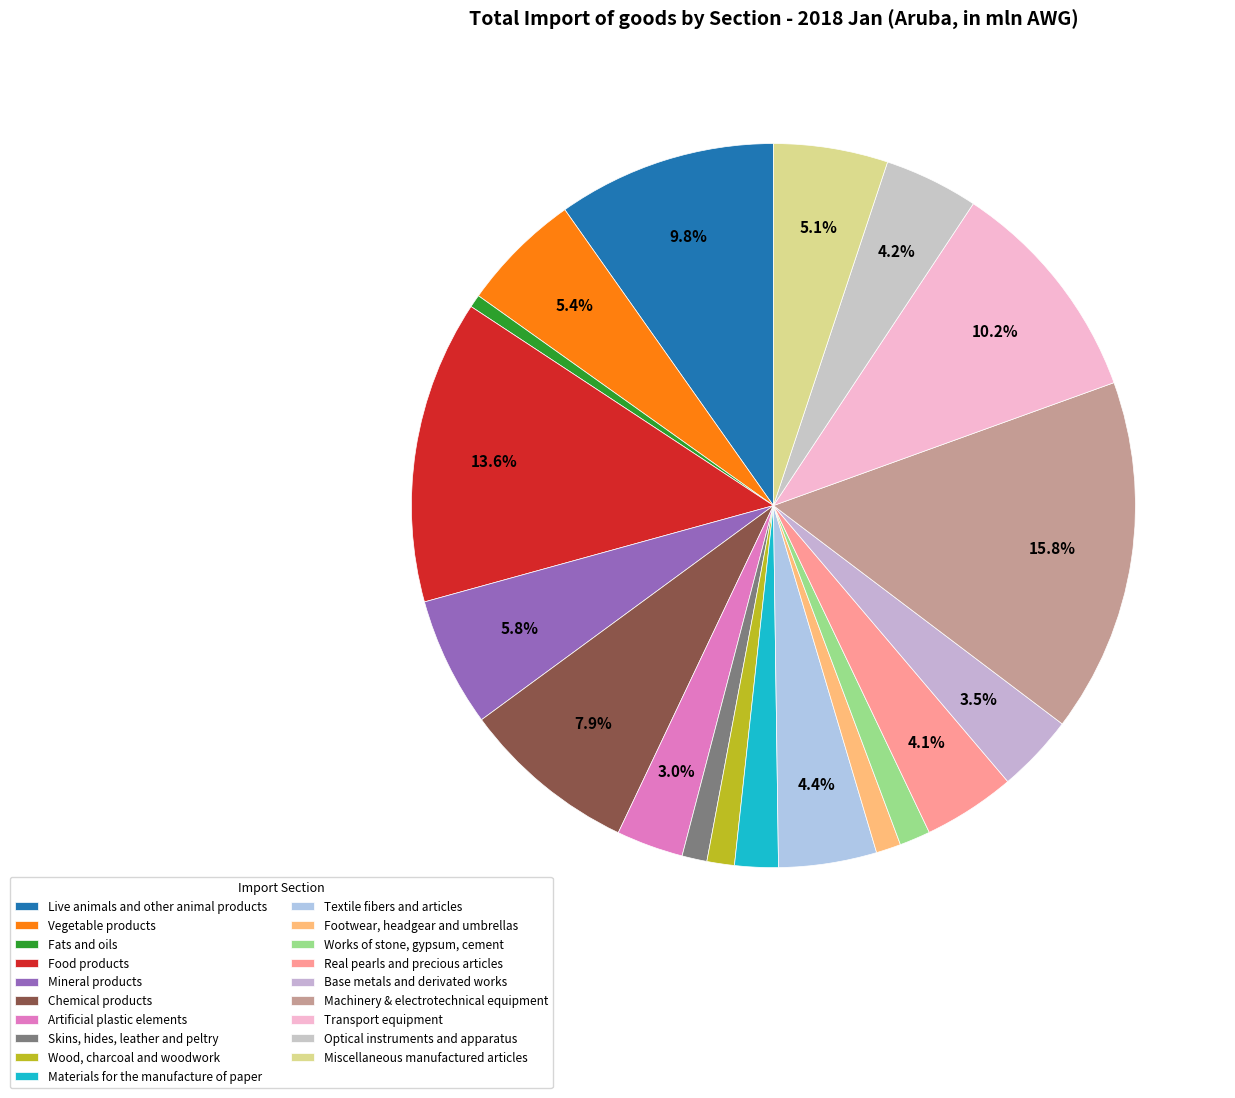

Is there any slice that represents more than half of the pie?

No